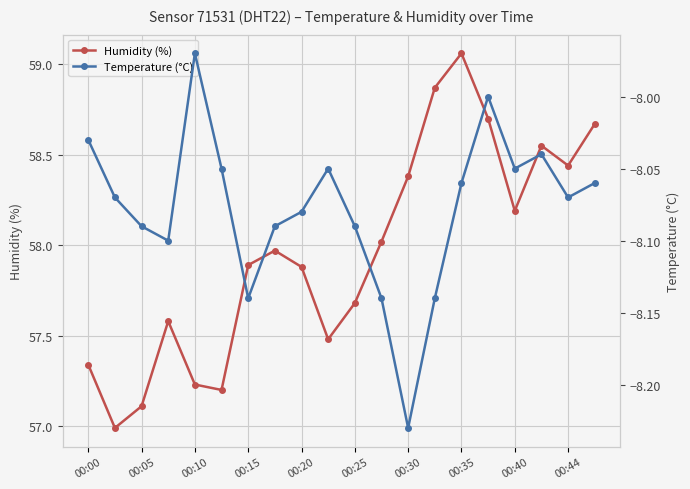

True or false: Humidity (%) has more than 0 interior local peaks.

True